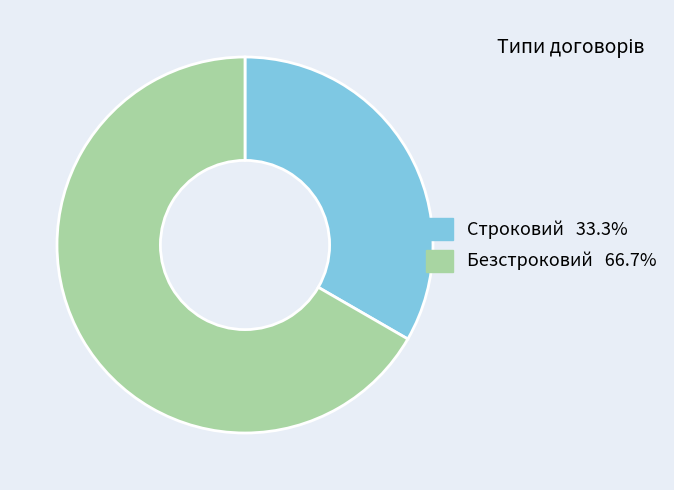

Which has a higher value, Безстроковий or Строковий?

Безстроковий